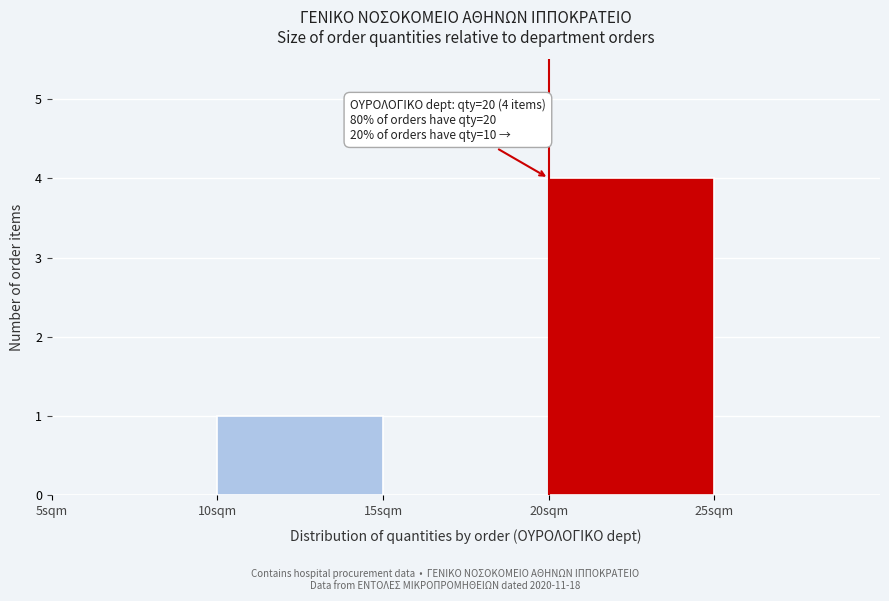

Over which range of the x-axis is the bar tallest?

20 to 25